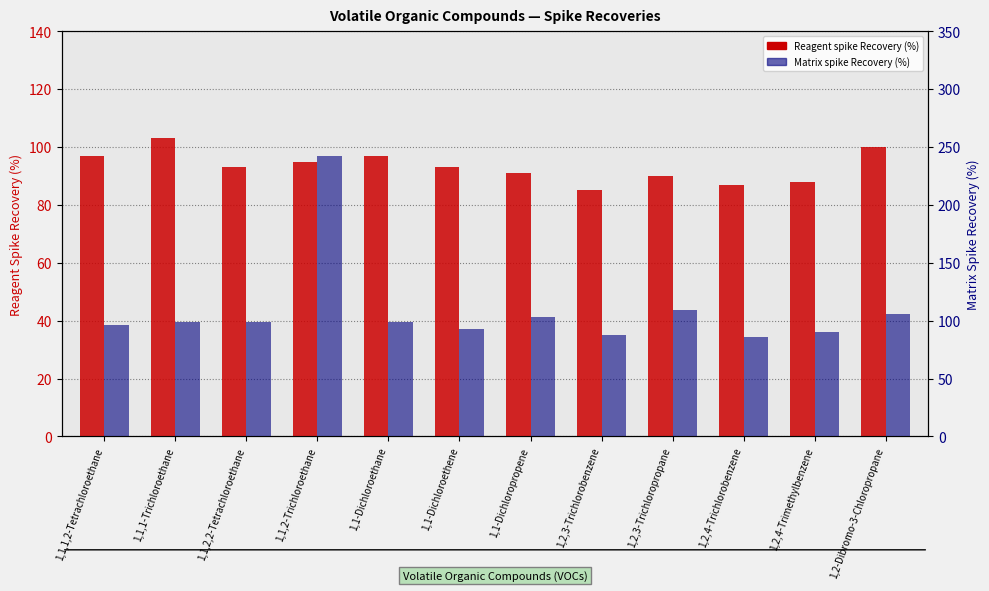

Rank the categories by Matrix spike Recovery (%) value from lowest to highest.

1,2,4-Trichlorobenzene, 1,2,3-Trichlorobenzene, 1,2,4-Trimethylbenzene, 1,1-Dichloroethene, 1,1,1,2-Tetrachloroethane, 1,1-Dichloroethane, 1,1,1-Trichloroethane, 1,1,2,2-Tetrachloroethane, 1,1-Dichloropropene, 1,2-Dibromo-3-Chloropropane, 1,2,3-Trichloropropane, 1,1,2-Trichloroethane